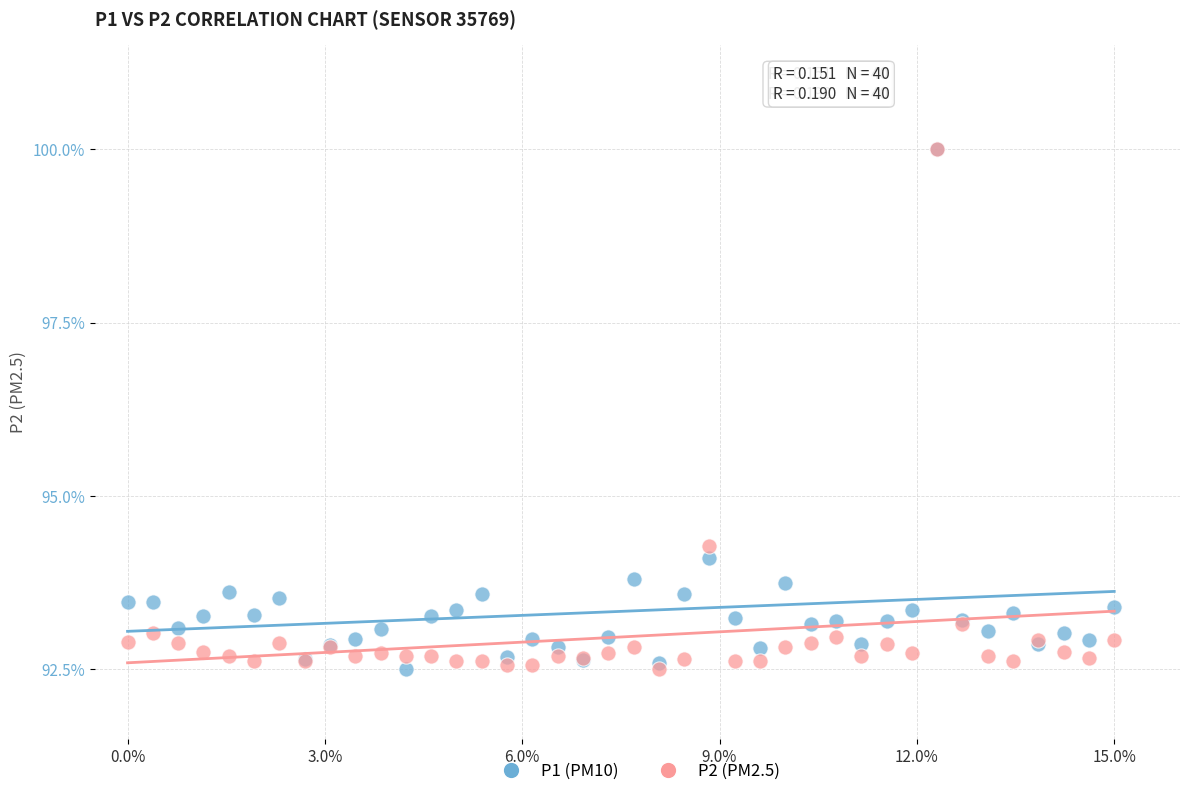

Across all series, what Y value is closest to 96?

94.3